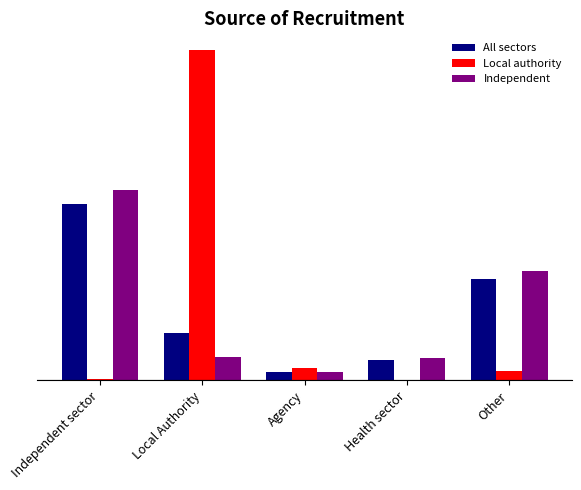

At how many categories does at least one series exceed 0?

5